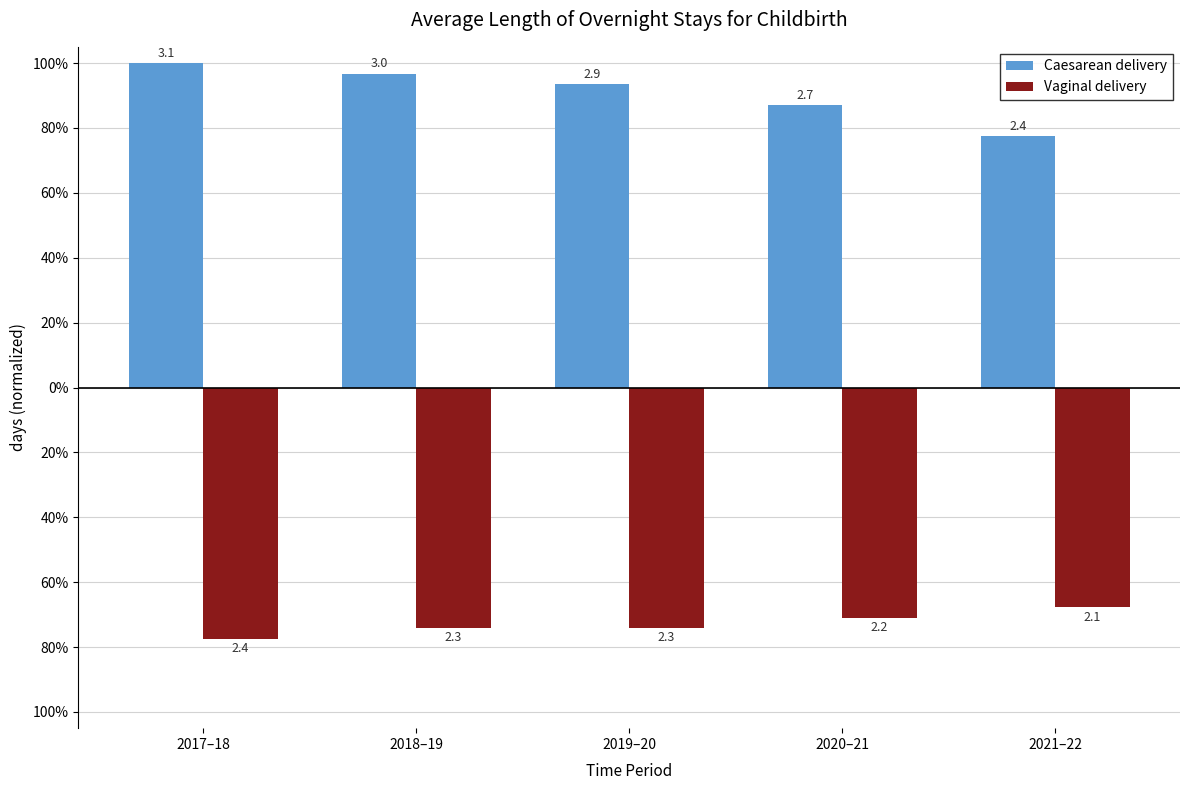

What are all the series names shown in the legend?

Caesarean delivery, Vaginal delivery